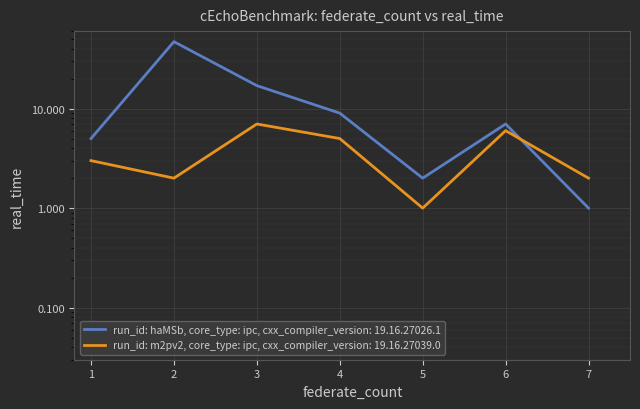

Which series changed the most between 4 and 7?

run_id: haMSb, core_type: ipc, cxx_compiler_version: 19.16.27026.1